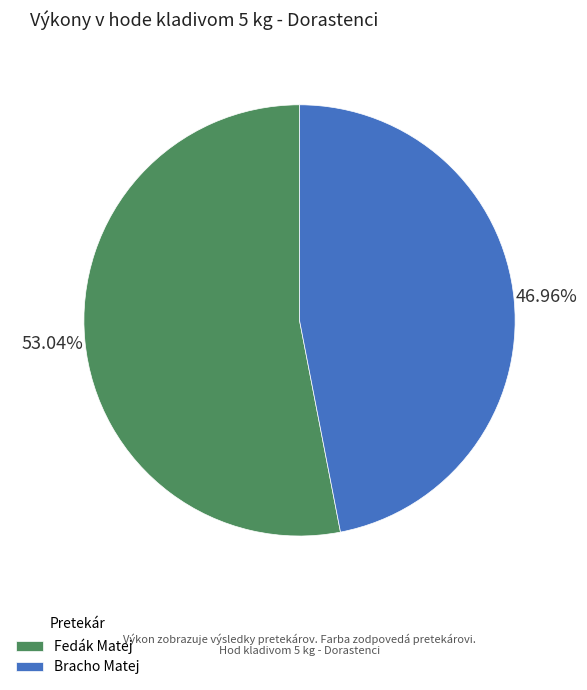

Count the number of slices in the pie.

2